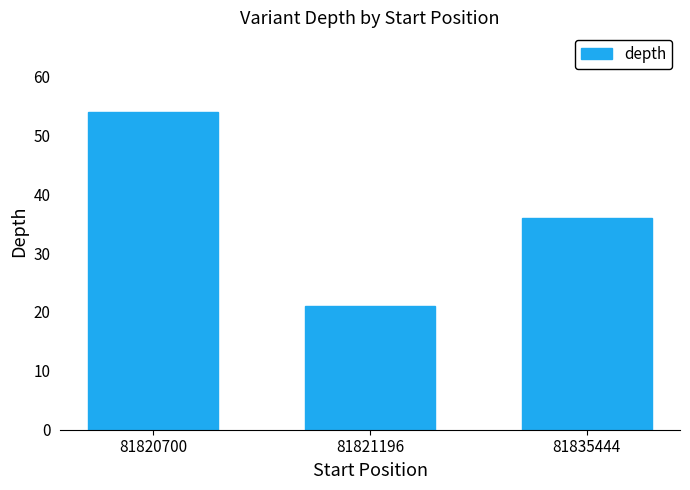

What is the difference between the maximum and minimum values?

33